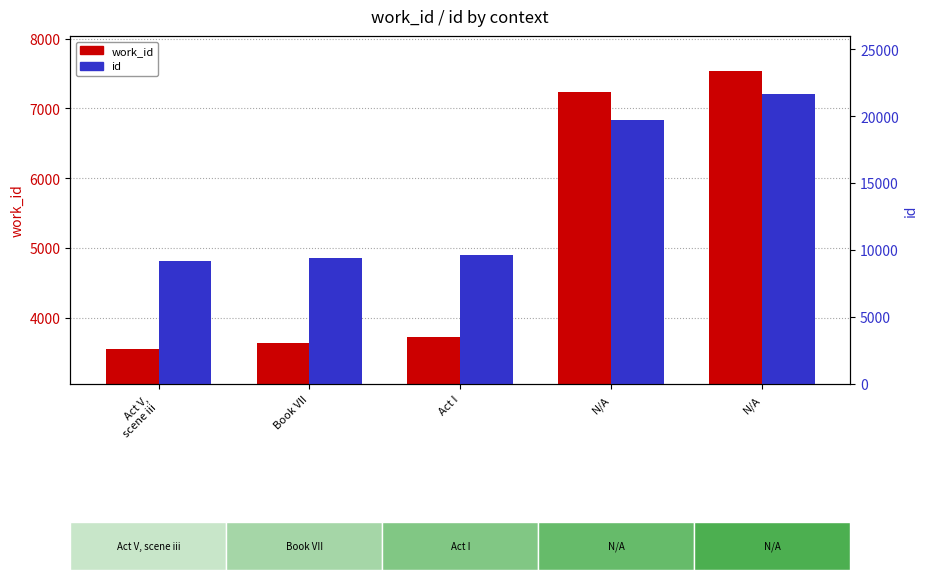

Reading right to left, list all the values displayed in this chart.

work_id: N/A=7537	N/A=7229	Act I=3721	Book VII=3636	Act V,
scene iii=3553
id: N/A=21651	N/A=19723	Act I=9615	Book VII=9437	Act V,
scene iii=9194